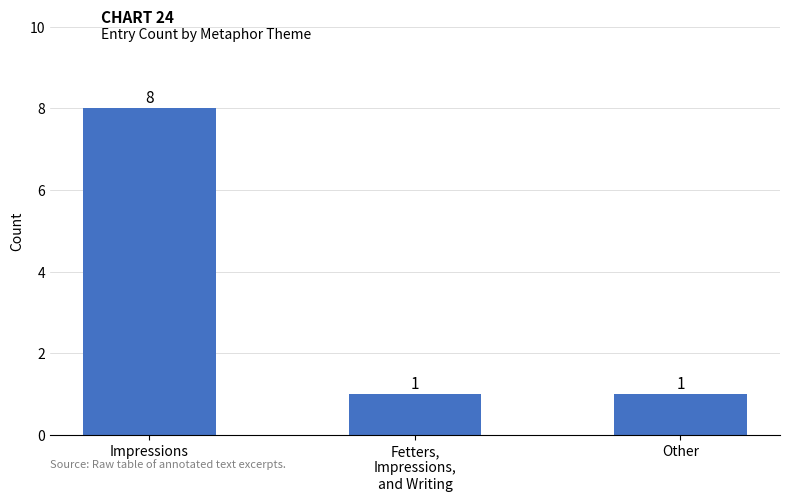

What is the change in value from Impressions to Fetters,
Impressions,
and Writing?

-7